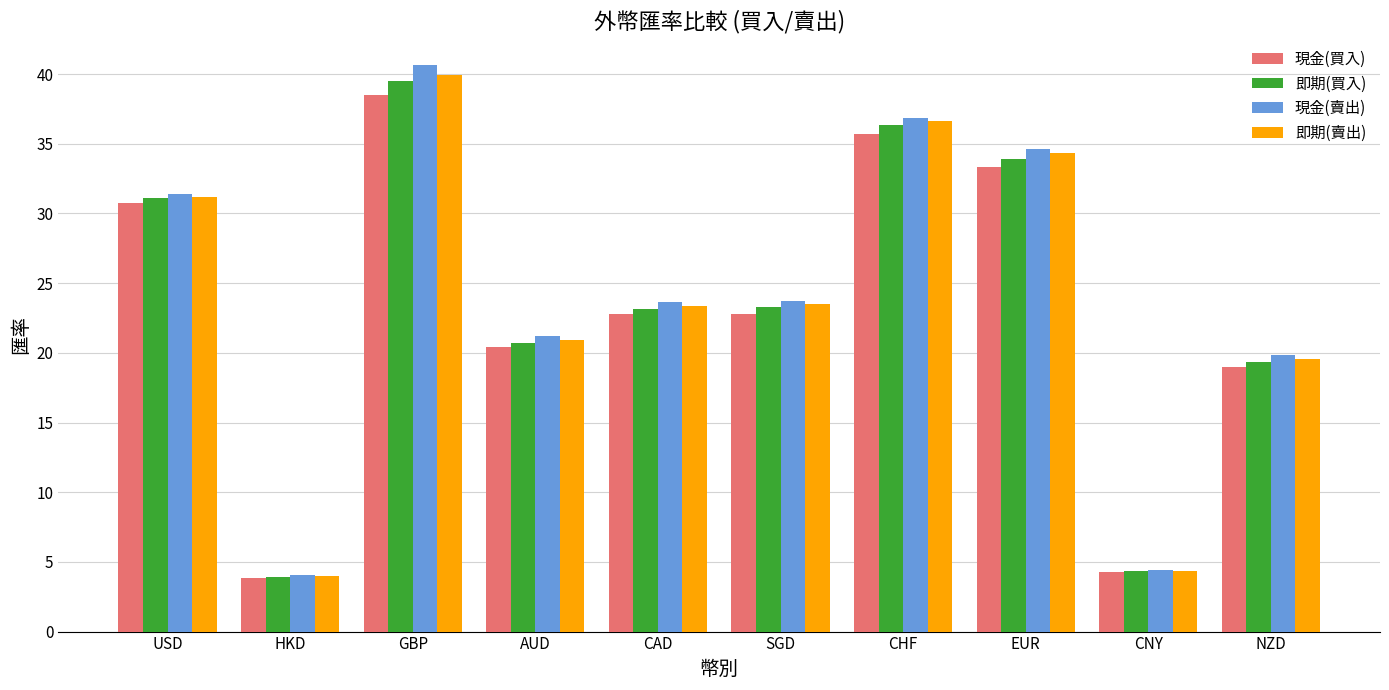

How many distinct data groups are displayed?

4